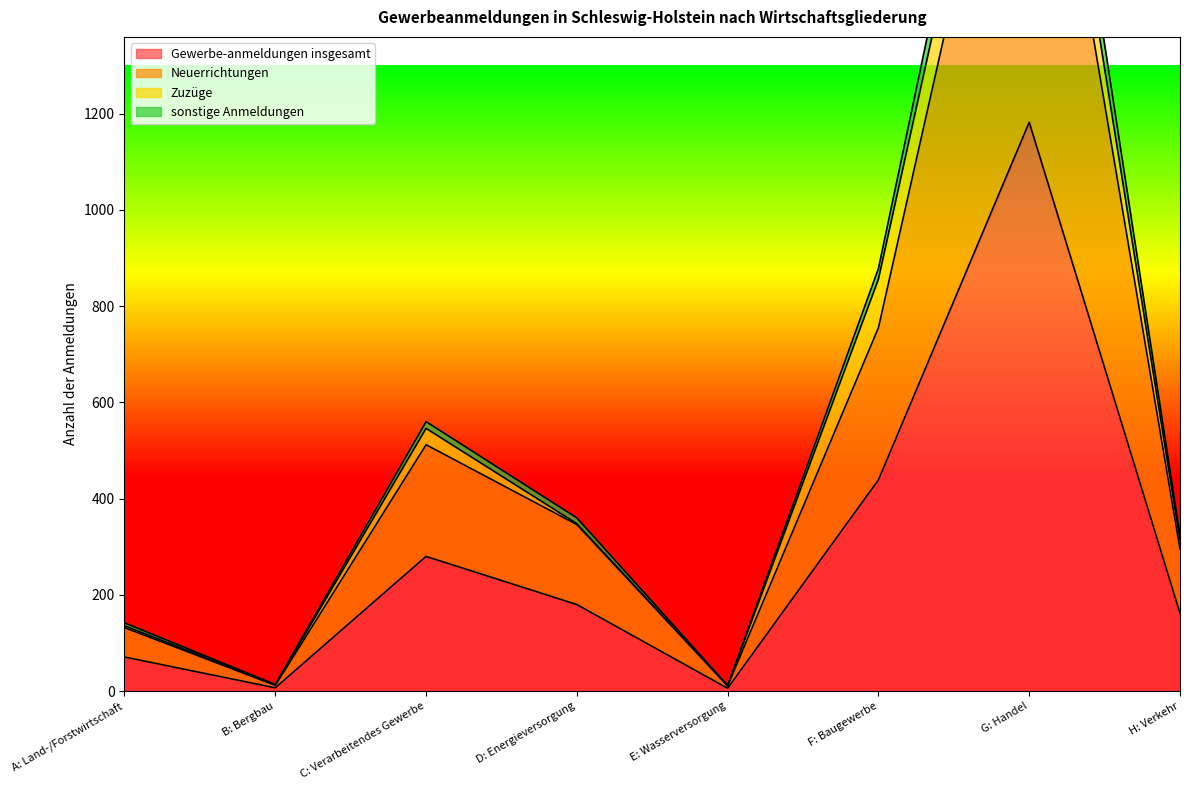

Read the Gewerbe-anmeldungen insgesamt value at H: Verkehr.

162